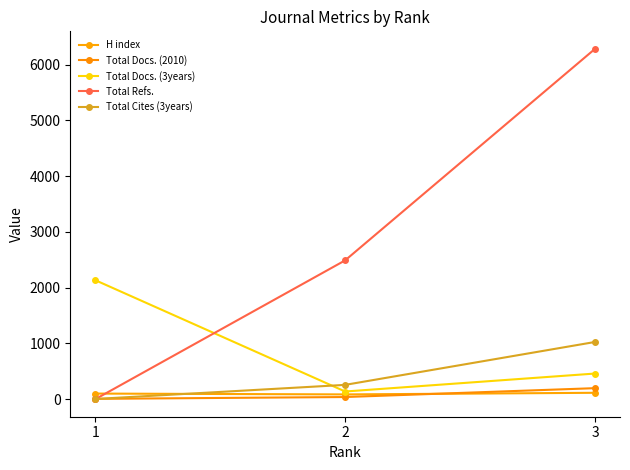

List the series in order of their peak value, lowest first.

H index, Total Docs. (2010), Total Cites (3years), Total Docs. (3years), Total Refs.